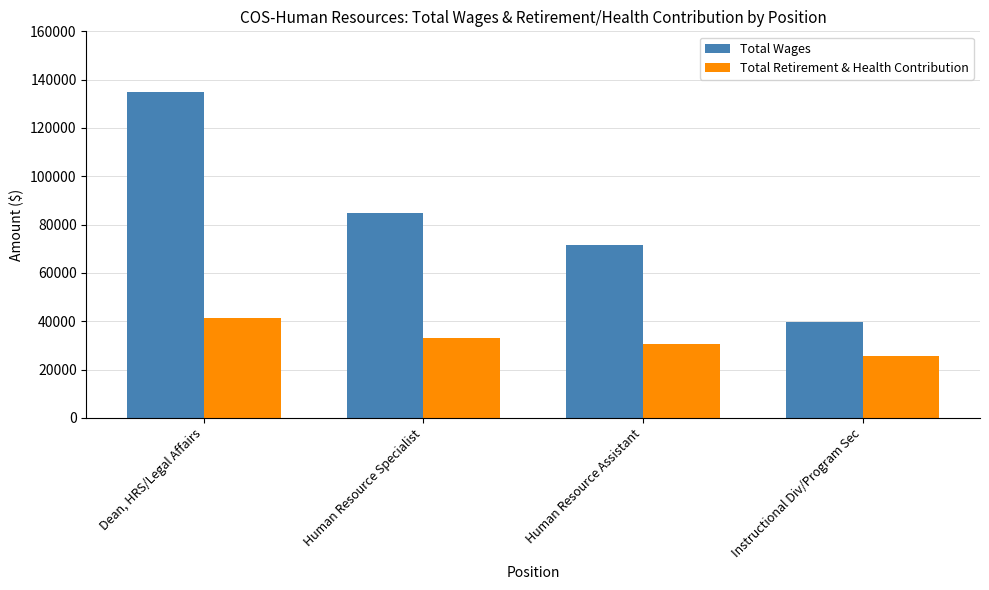

Rank the series by their average value, from lowest to highest.

Total Retirement & Health Contribution, Total Wages